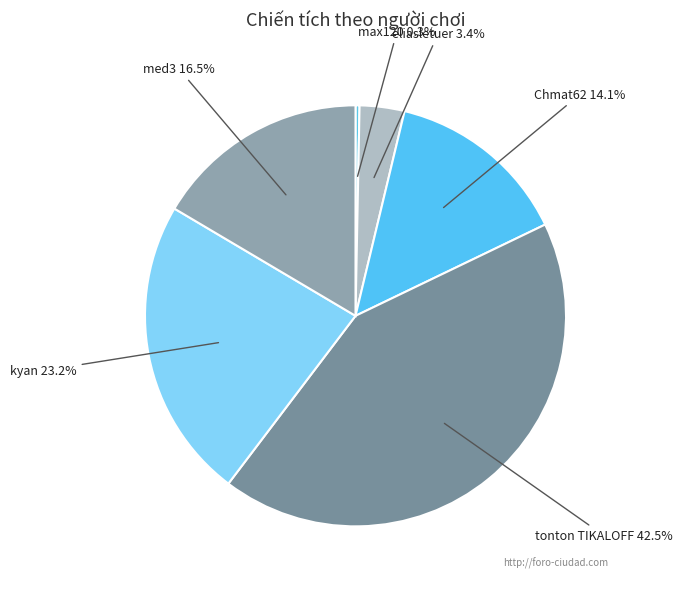

Count the number of slices in the pie.

6